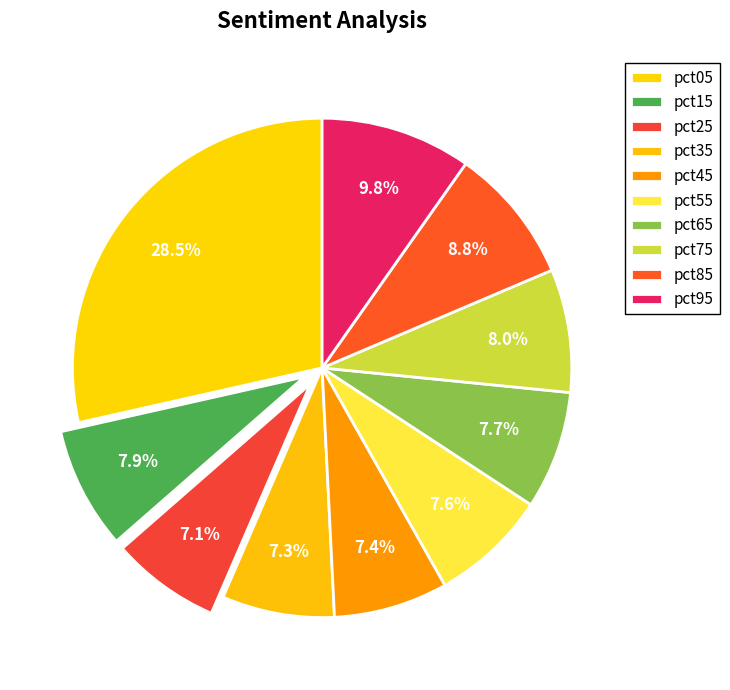

To the nearest percent, what percentage of the pie is pct35?

7%